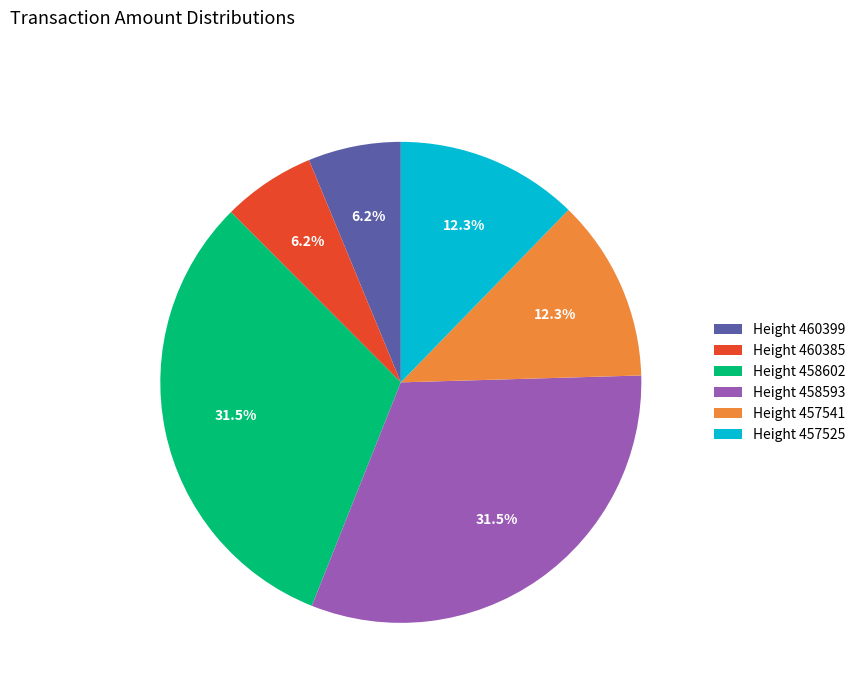

How much of the chart is everything except Height 460385?

93.8%